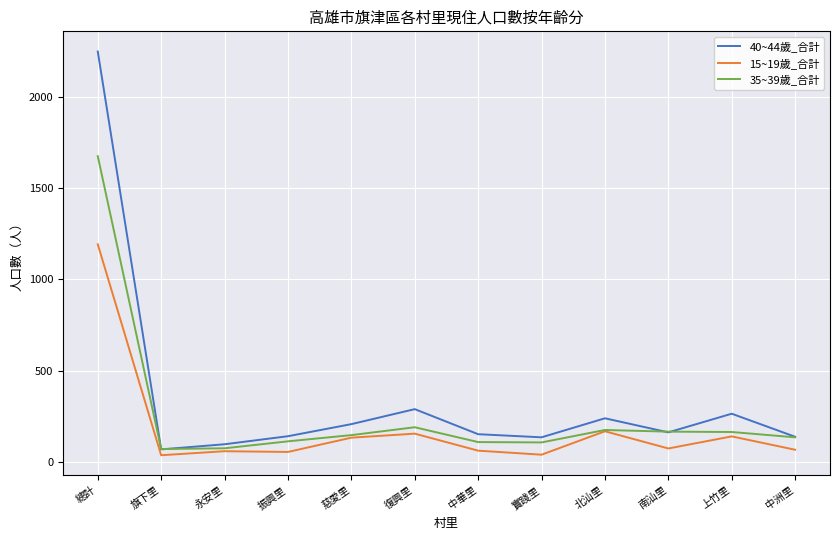

What is the total value across all series at 復興里?

640